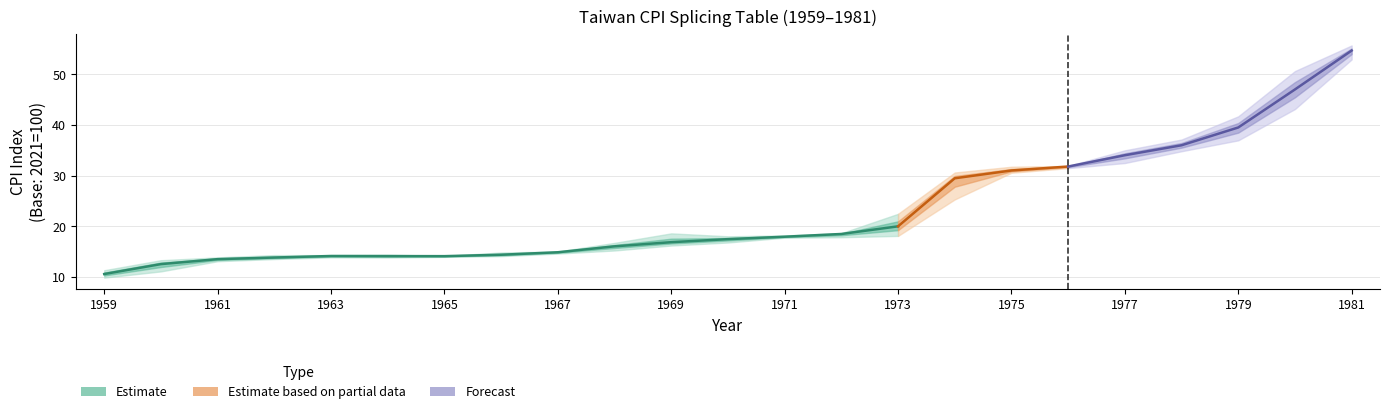

The Yearly series shows 36.0 at 1978. True or false?

True